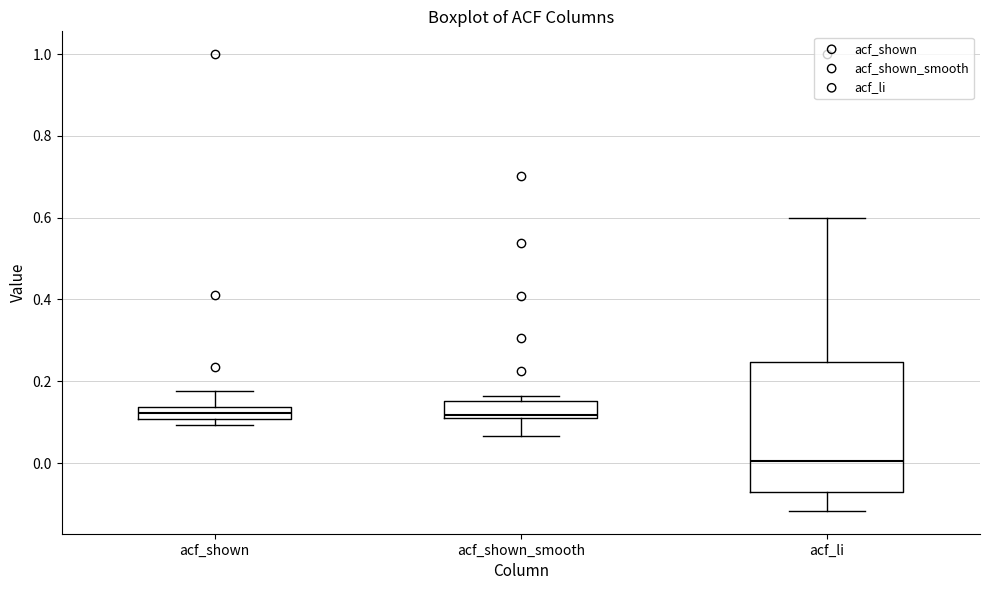

Which box is the tallest, from its lower edge to its upper edge?

acf_li